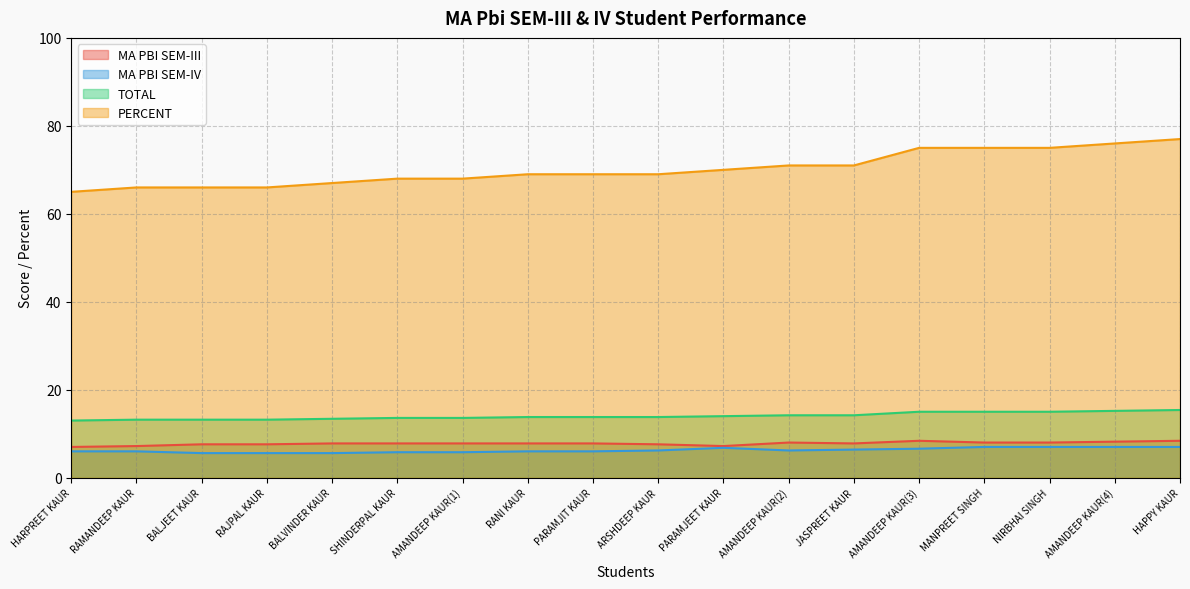

What is the maximum value for TOTAL?

15.4